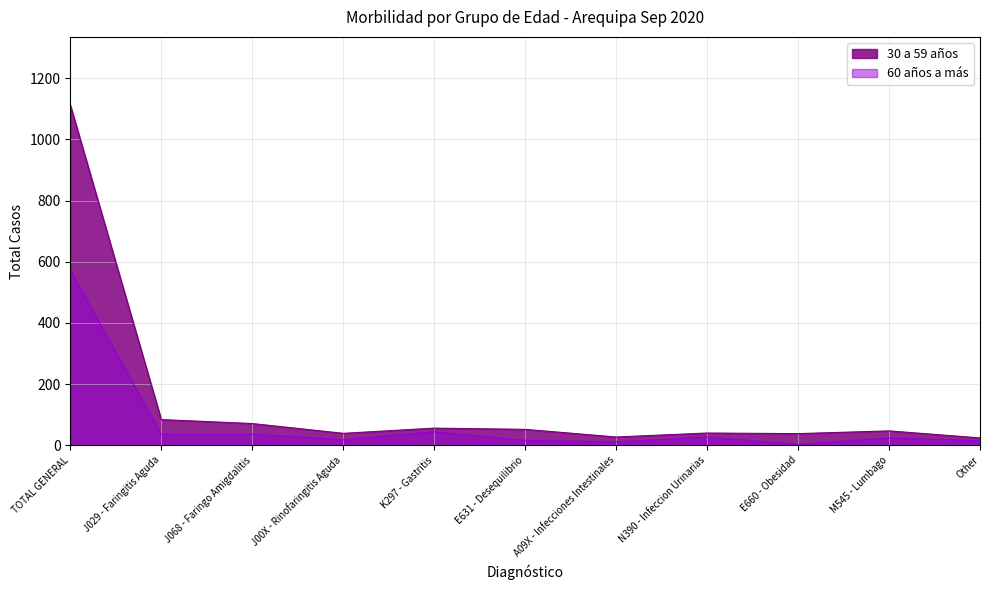

True or false: 60 años a más and 30 a 59 años intersect in this chart.

False